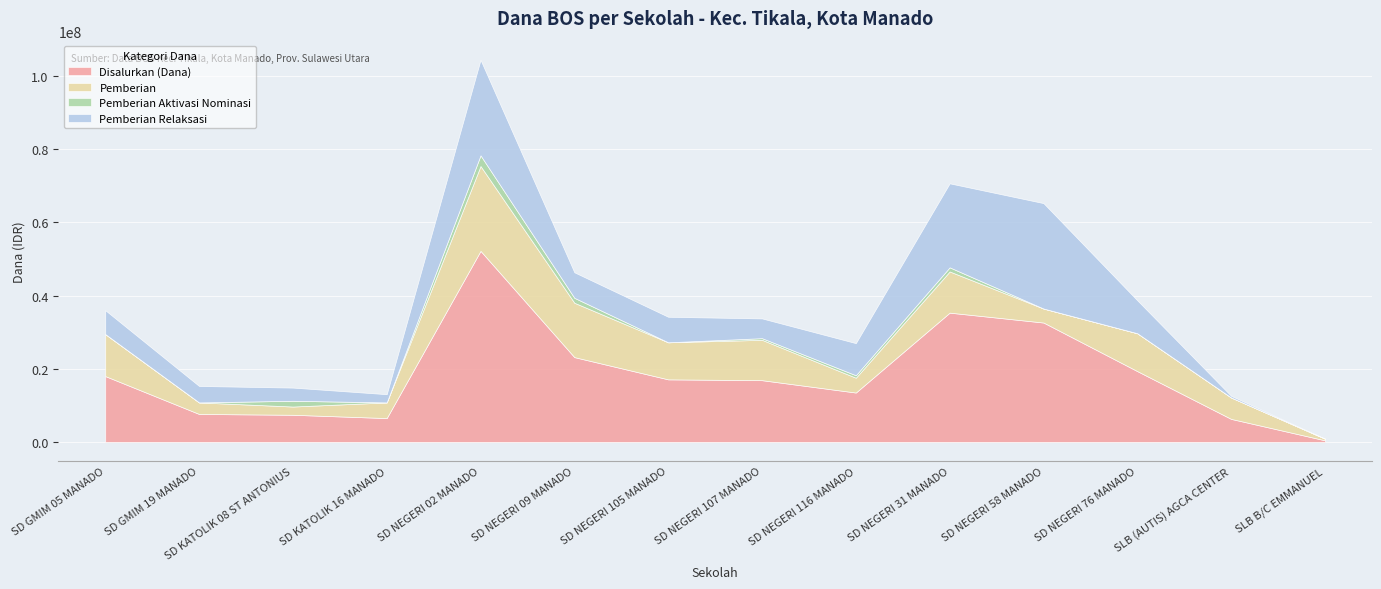

The value of Pemberian Aktivasi Nominasi at SD GMIM 19 MANADO is 0. True or false?

True